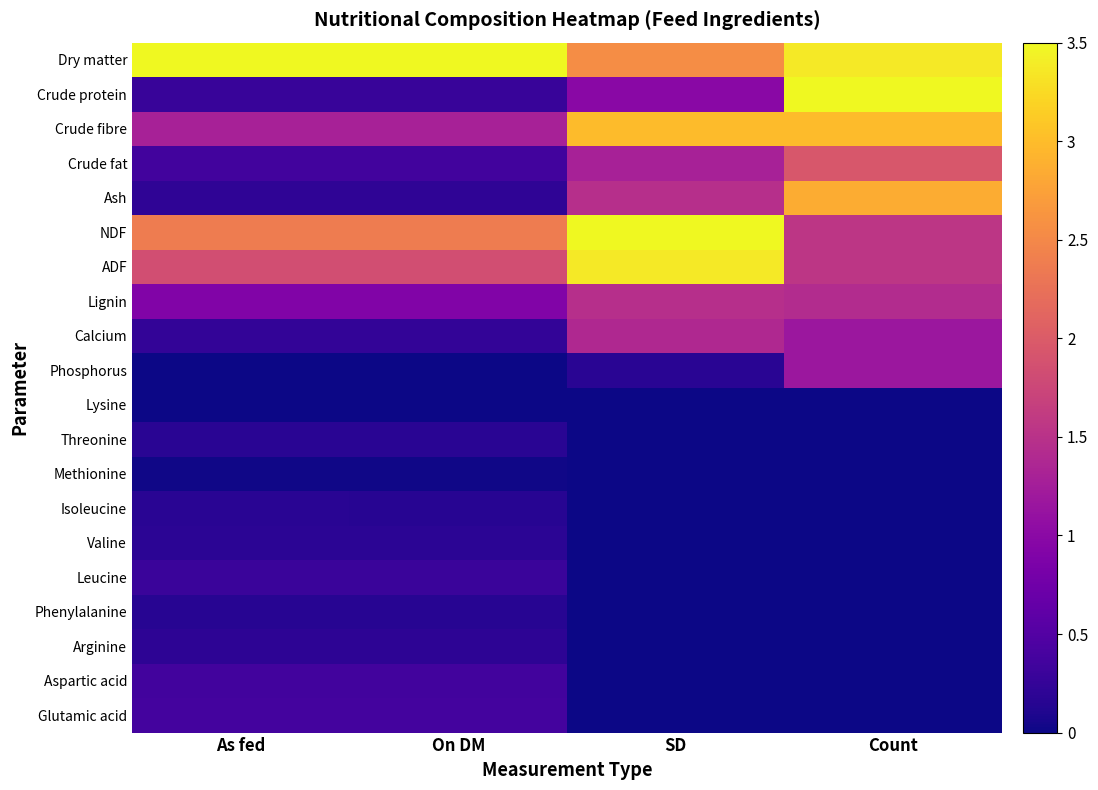

Which series has the largest total across all categories?

Dry matter